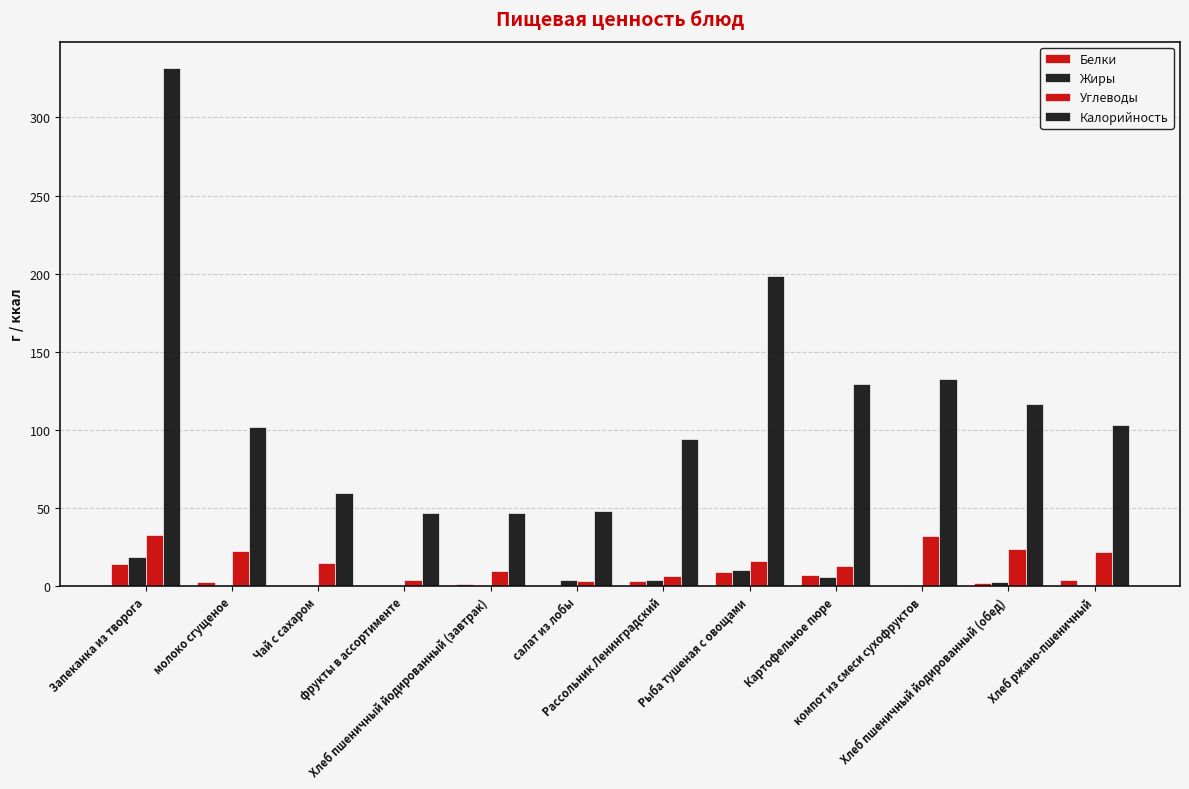

Rank the series by their maximum value, from highest to lowest.

Калорийность, Углеводы, Жиры, Белки